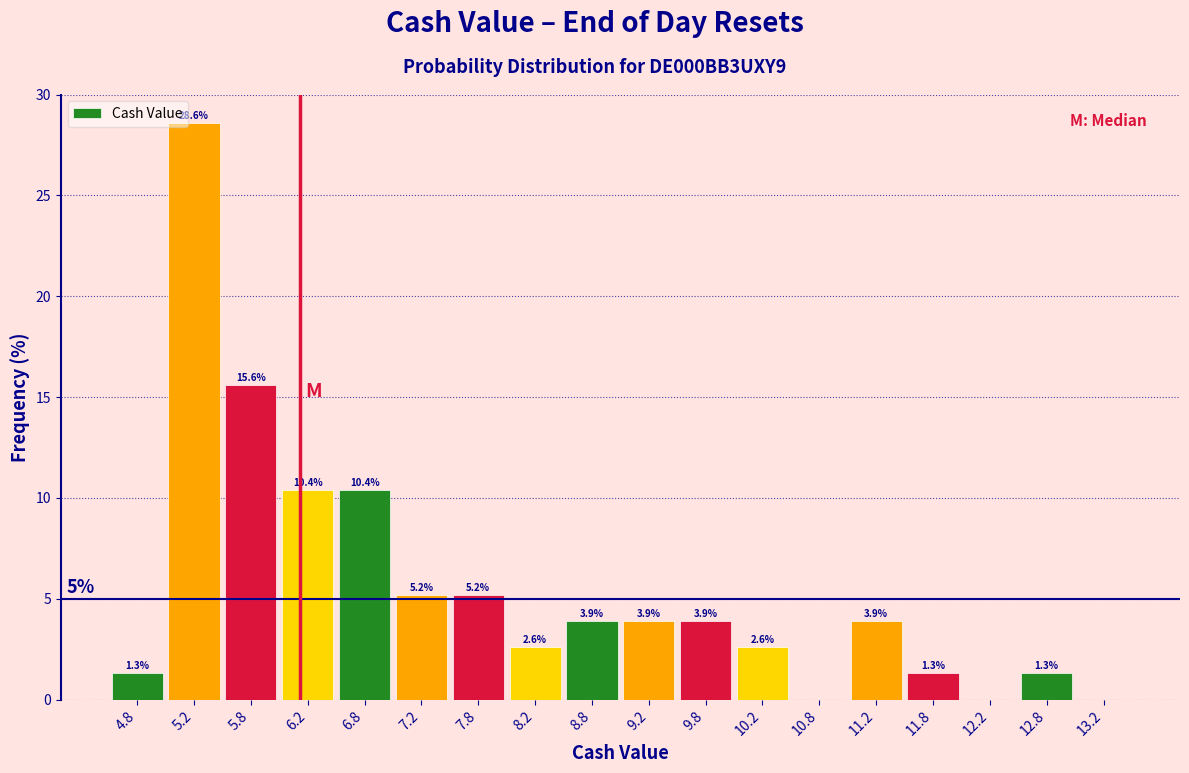

Which range on the x-axis has the tallest bar?

5.0 to 5.5